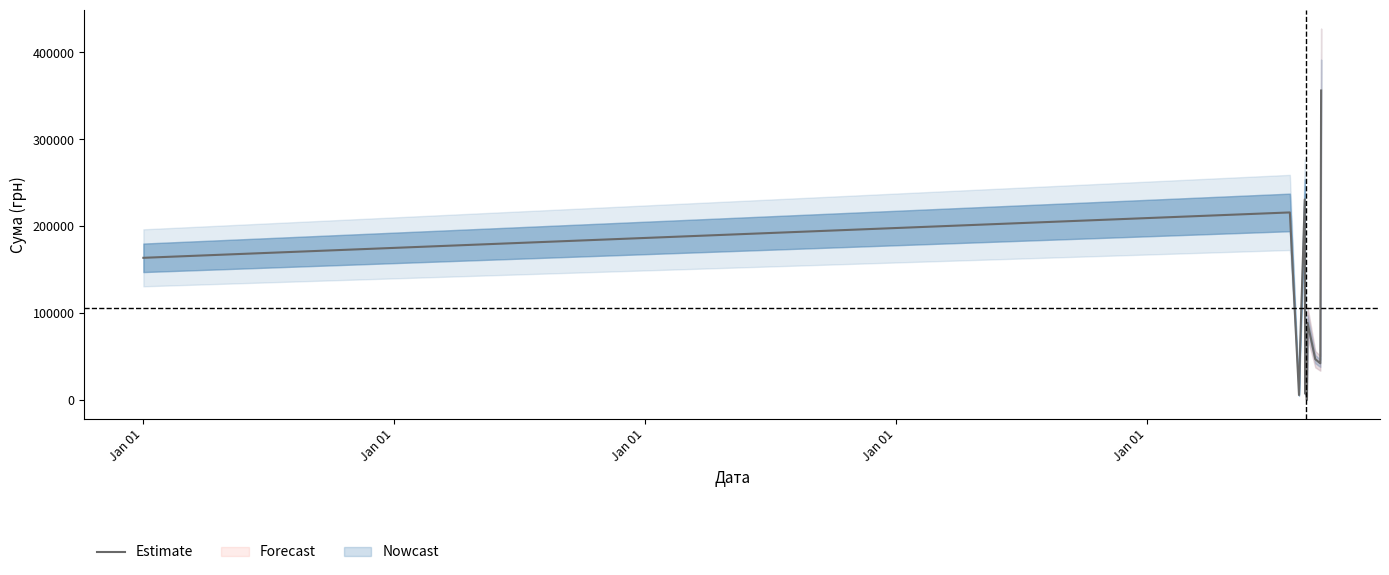

What is the maximum value for Estimate?

356303.5